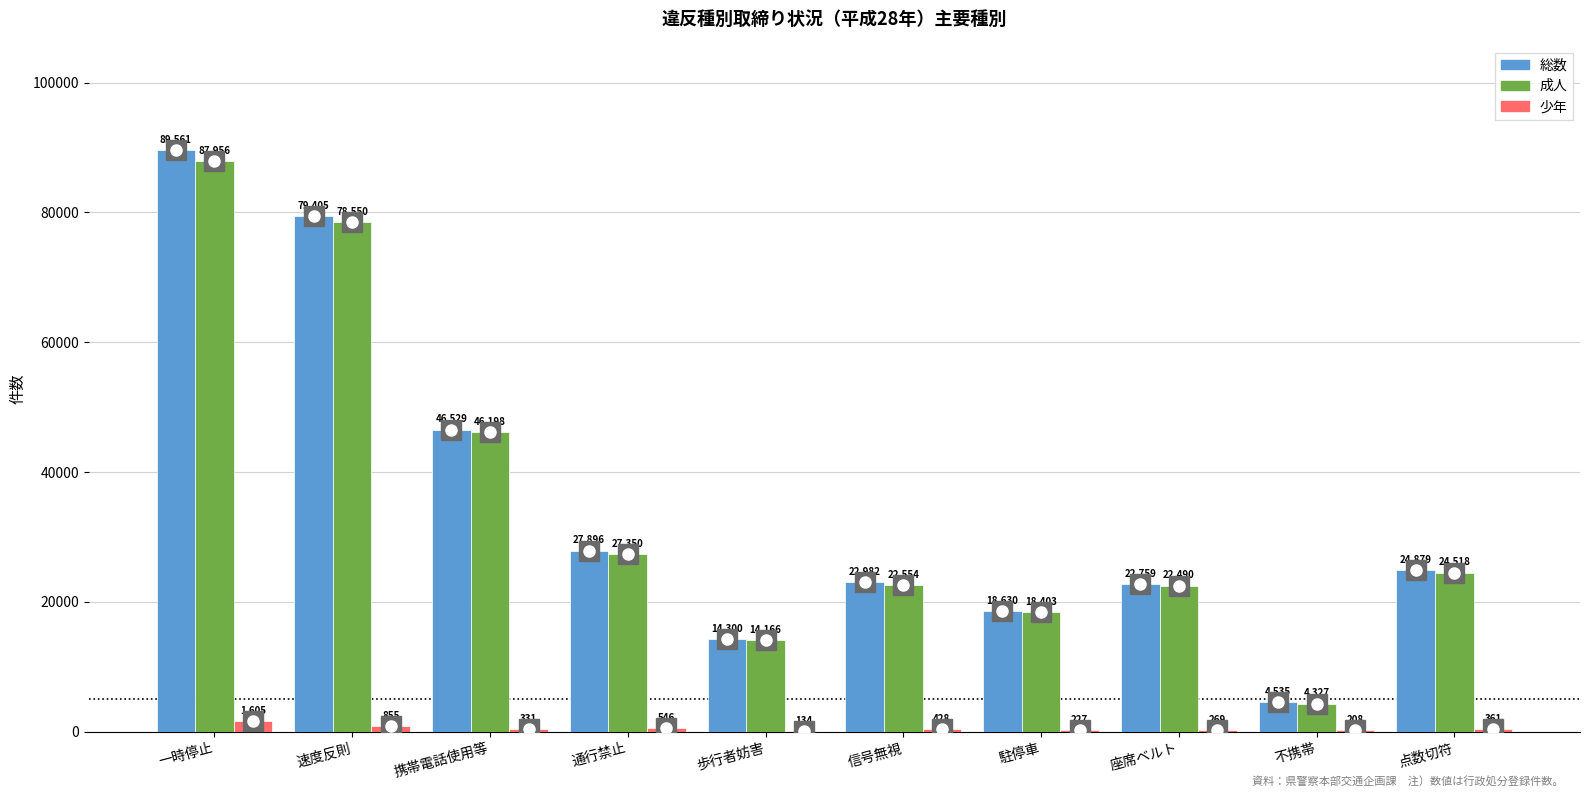

At which label does 総数 first exceed 24879?

一時停止